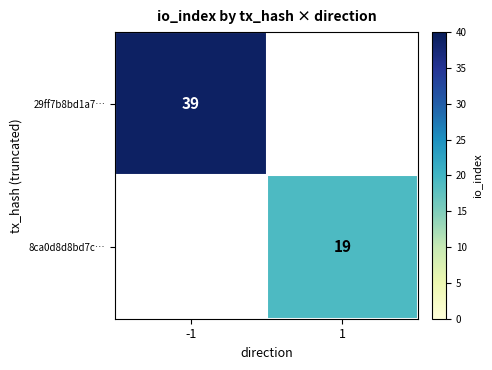

The 8ca0d8d8bd7c… series shows 28 at 1. True or false?

False